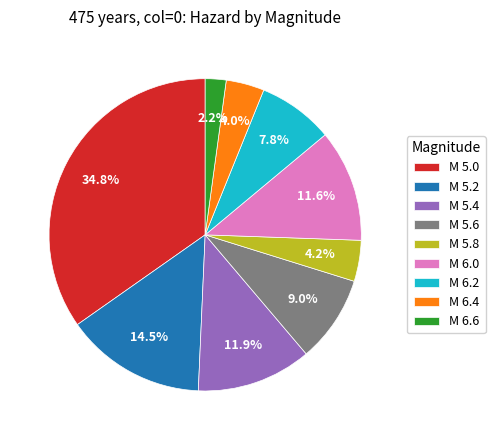

Is M 6.2 the majority of the pie?

No